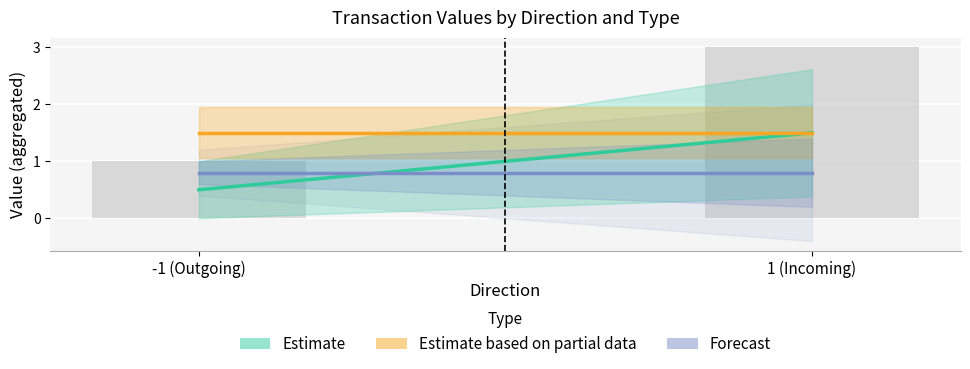

Between 1 (Incoming) and -1 (Outgoing), which is larger?

1 (Incoming)